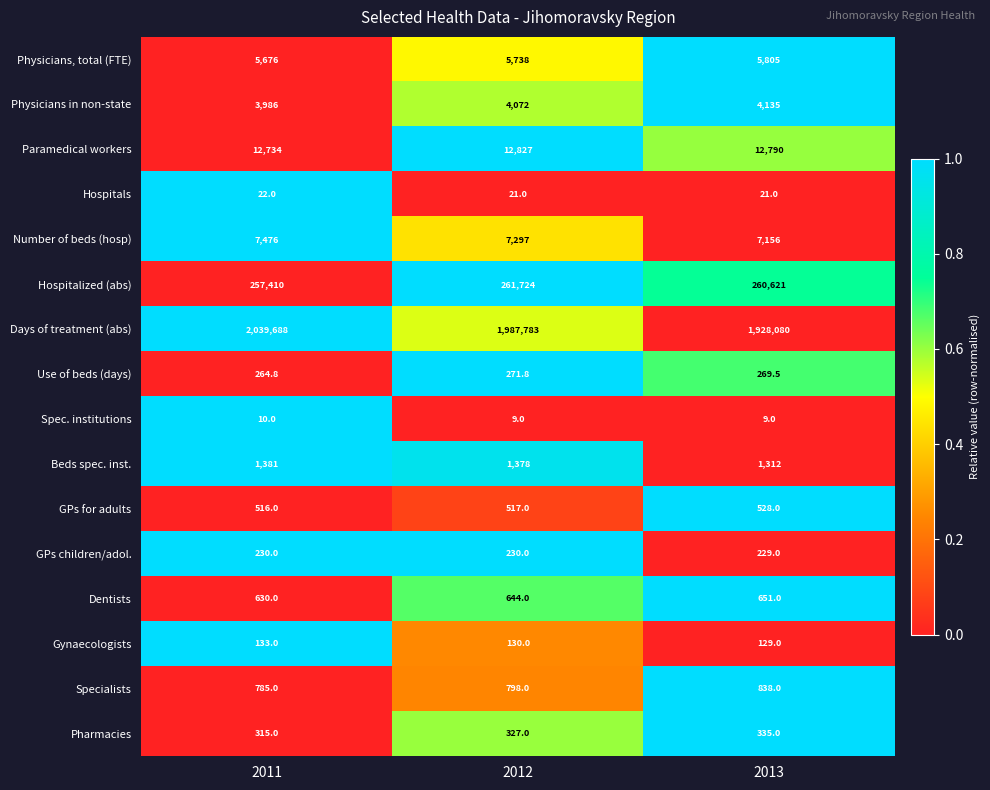

What is the difference between the highest and lowest values at 2013?

1928071.0